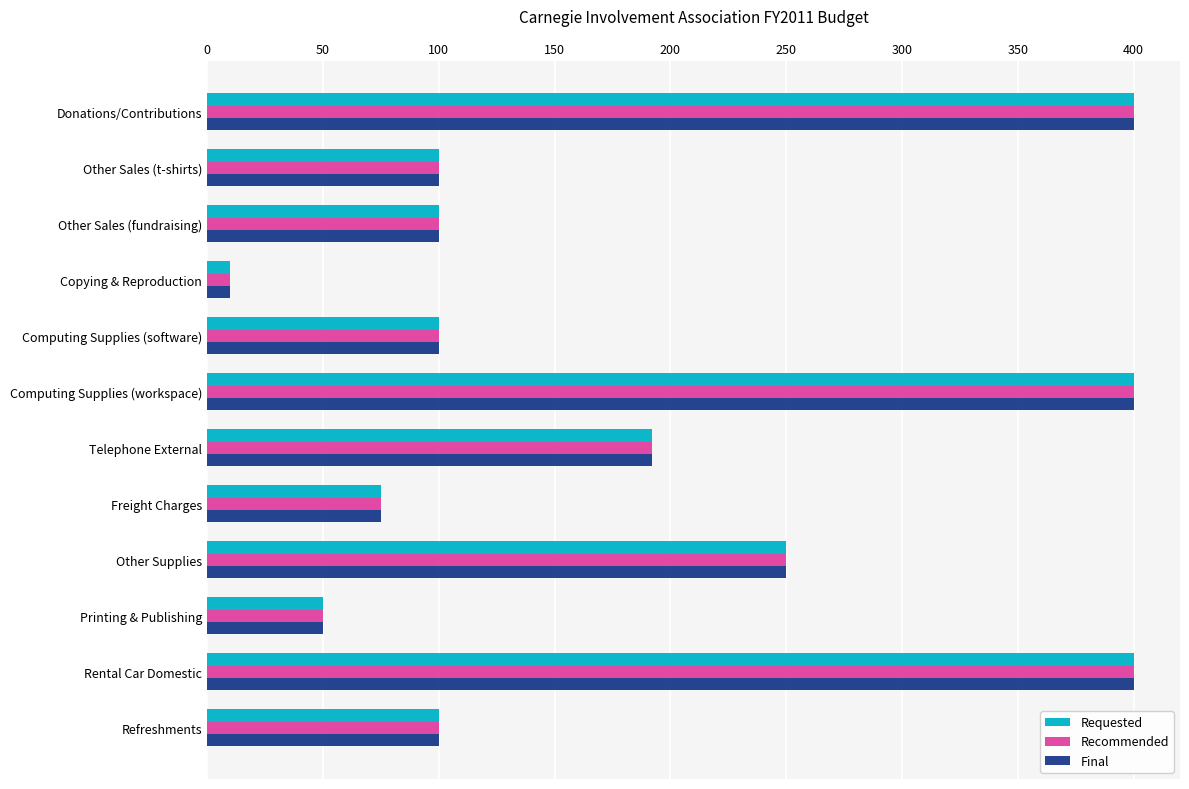

What is the total value across all series at Freight Charges?

225